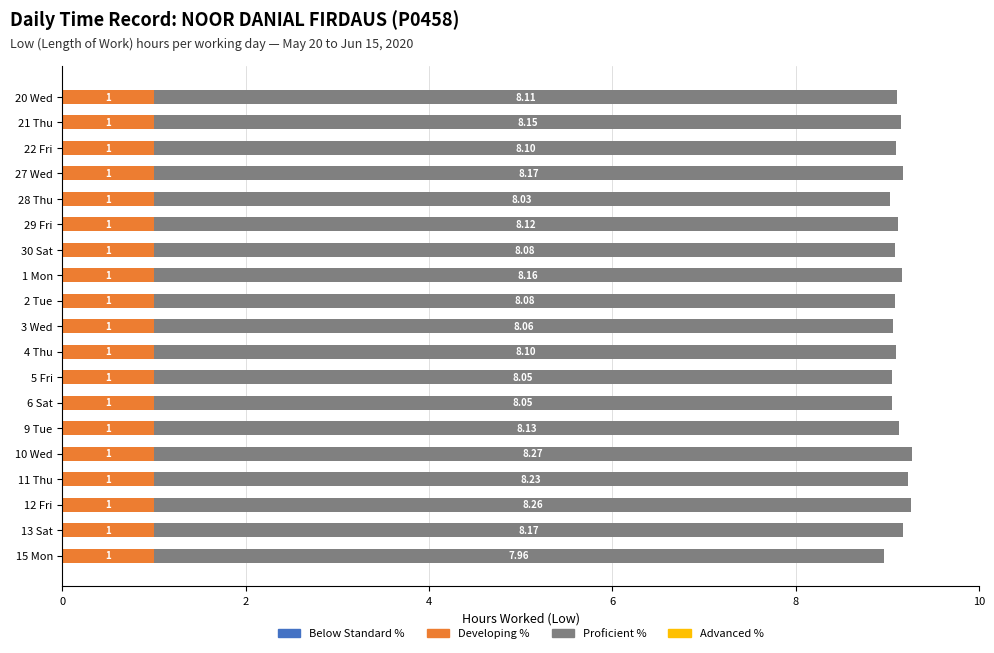

What is the average value of the Developing % series?

1.0